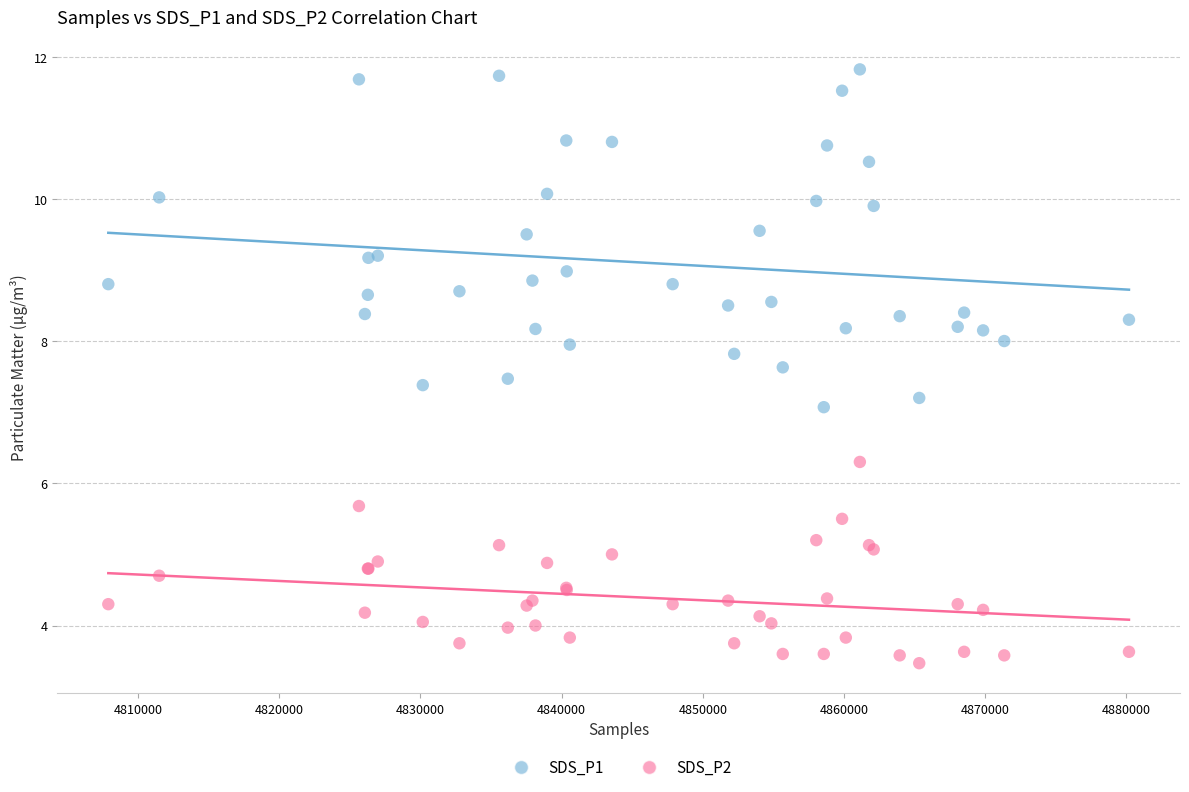

Which series contains the highest Y value?

SDS_P1